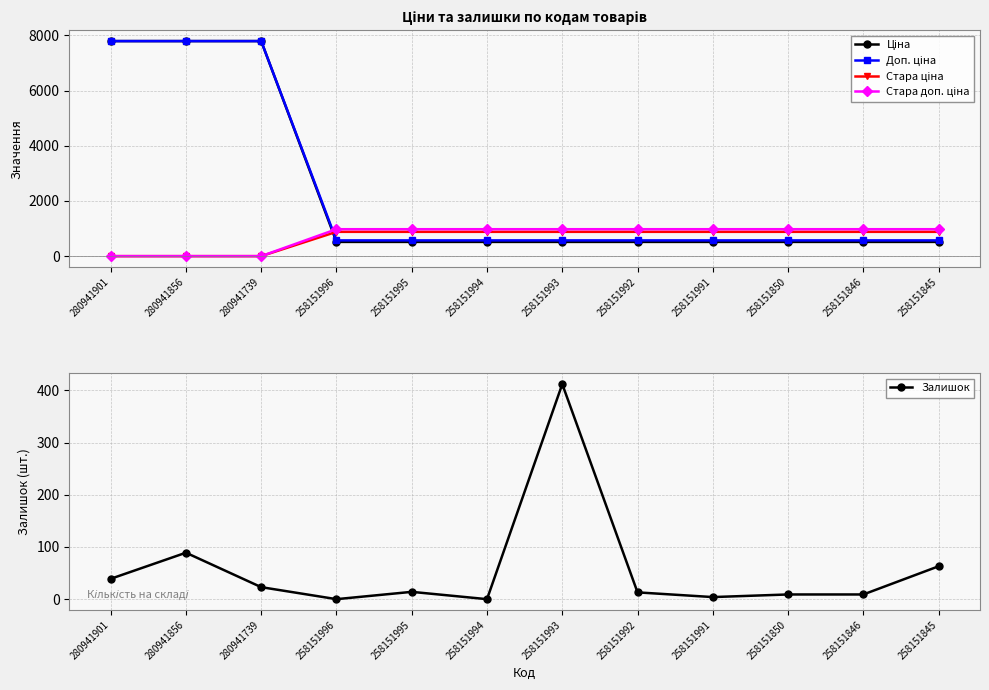

True or false: Залишок has more than 0 interior local peaks.

True